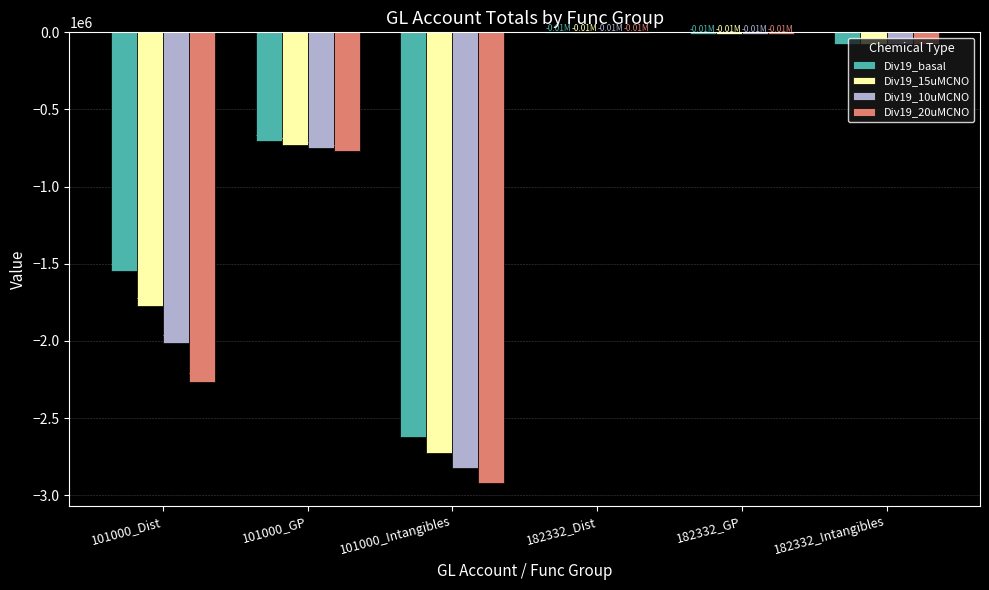

How many groups of bars are there?

6